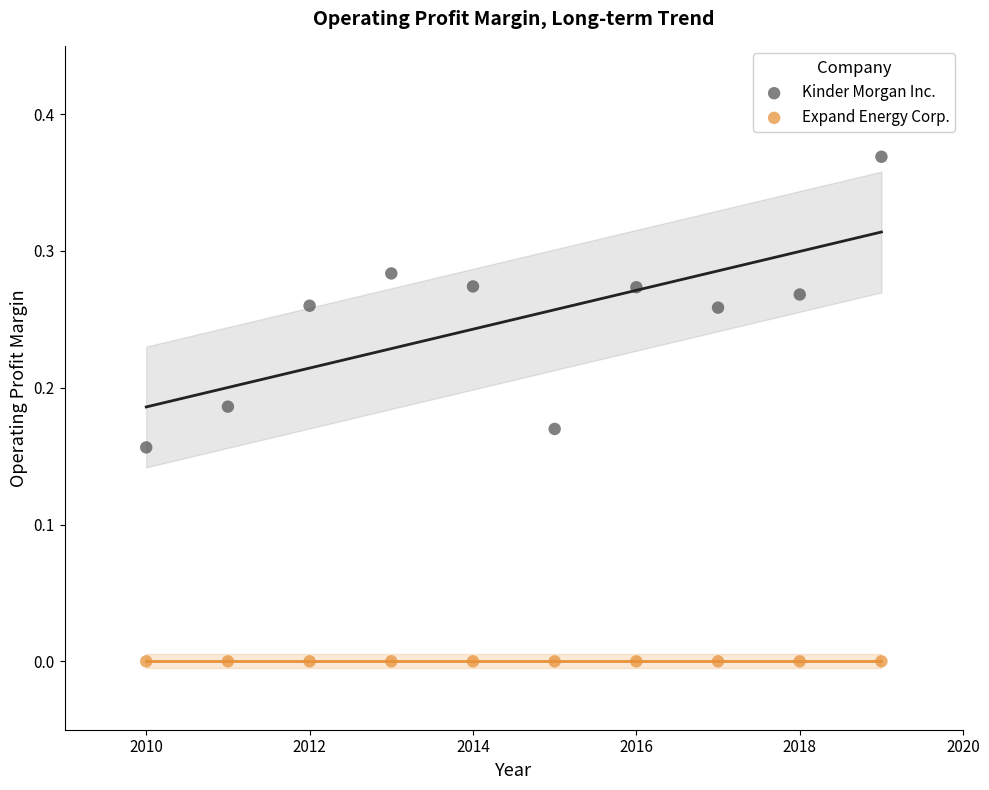

Which series reaches the maximum Y coordinate?

Kinder Morgan Inc.